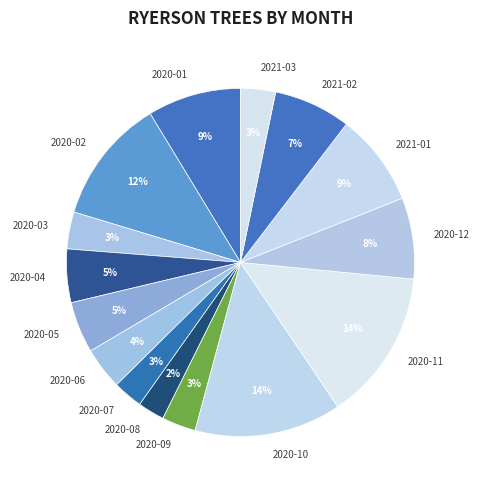

To the nearest percent, what is the difference between the 2020-07 and 2020-11 slice percentages?

11%